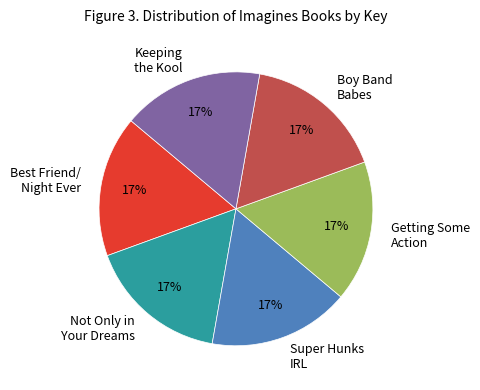

Does Keeping the Kool represent more than half of the total?

No